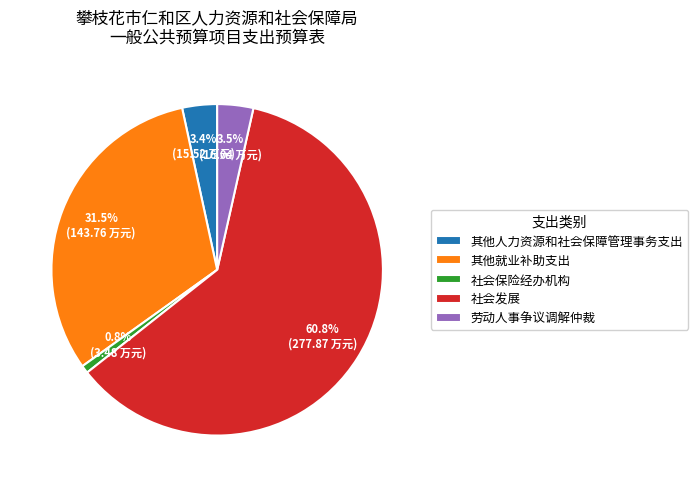

How much of the chart is everything except 社会发展?

39.2%